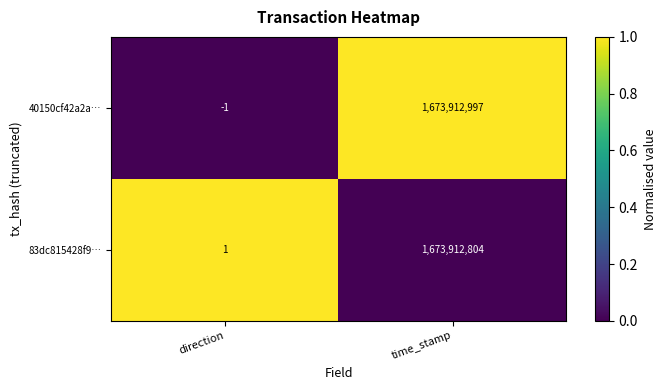

Between direction and time_stamp, which series saw the biggest shift?

40150cf42a2a…